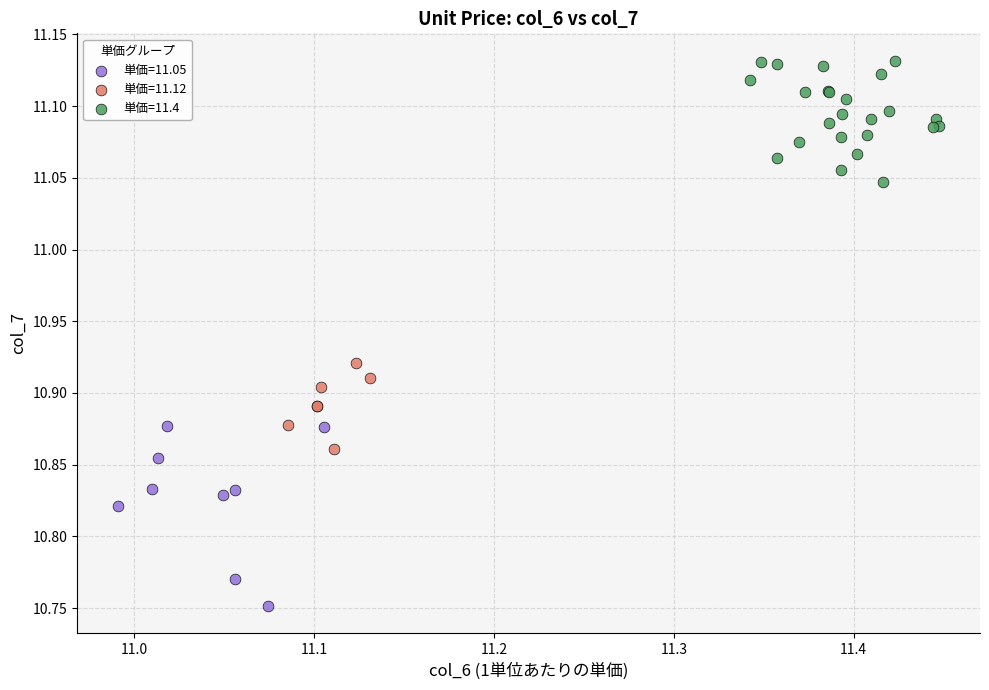

Which series reaches the minimum Y coordinate?

単価=11.05